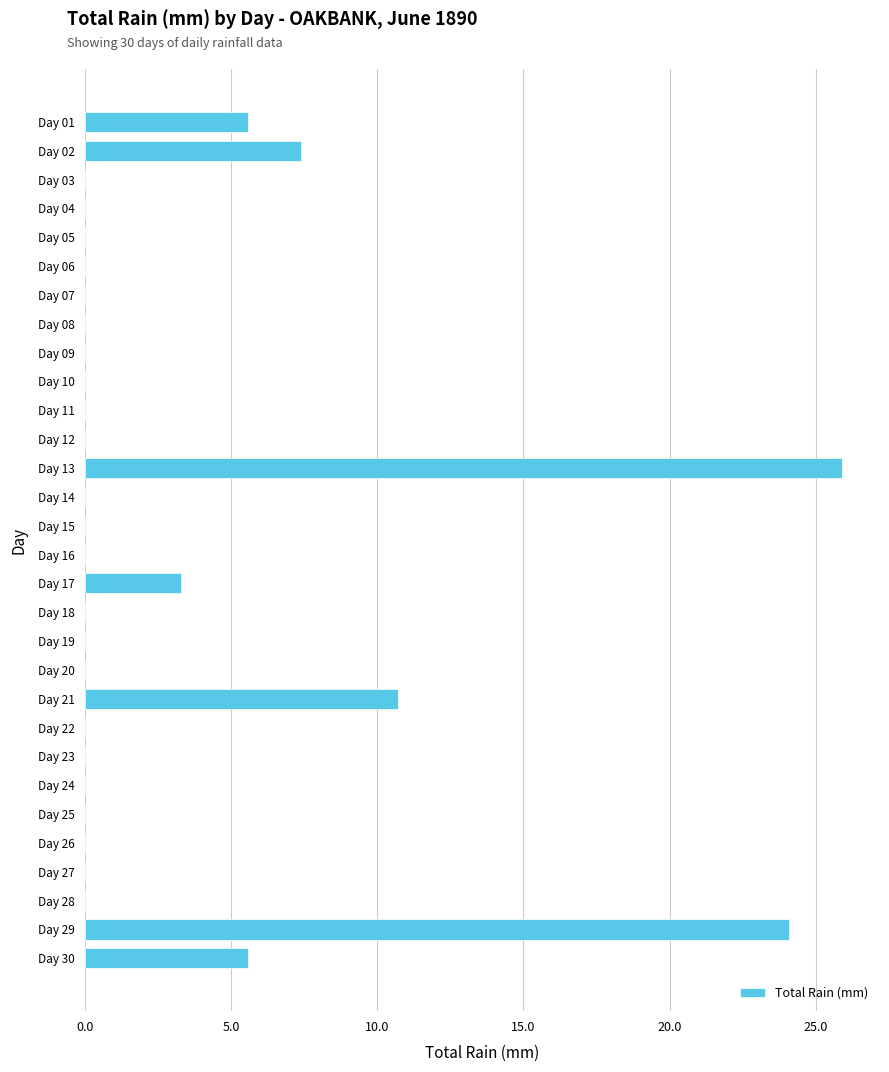

Which category has the highest value across all series?

Day 13